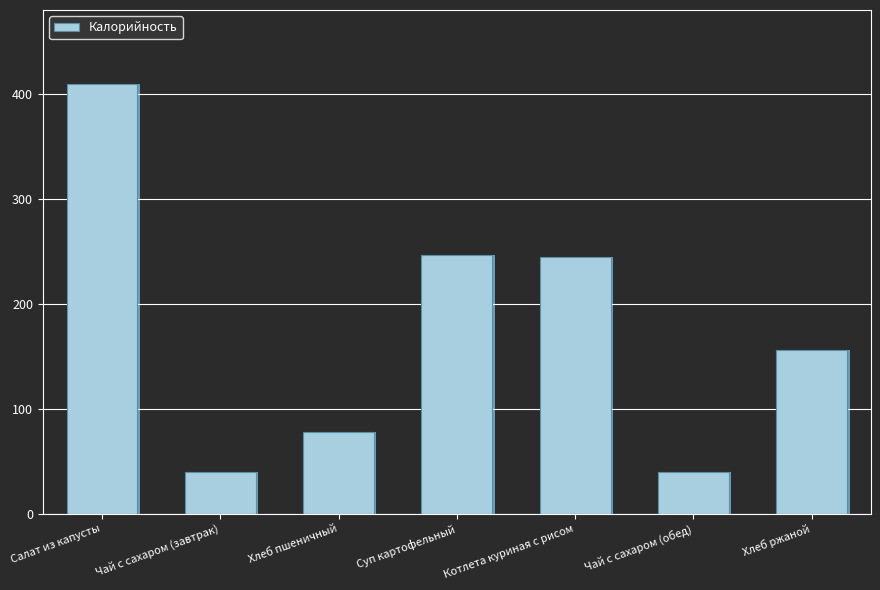

What position from the left is Котлета куриная с рисом?

5